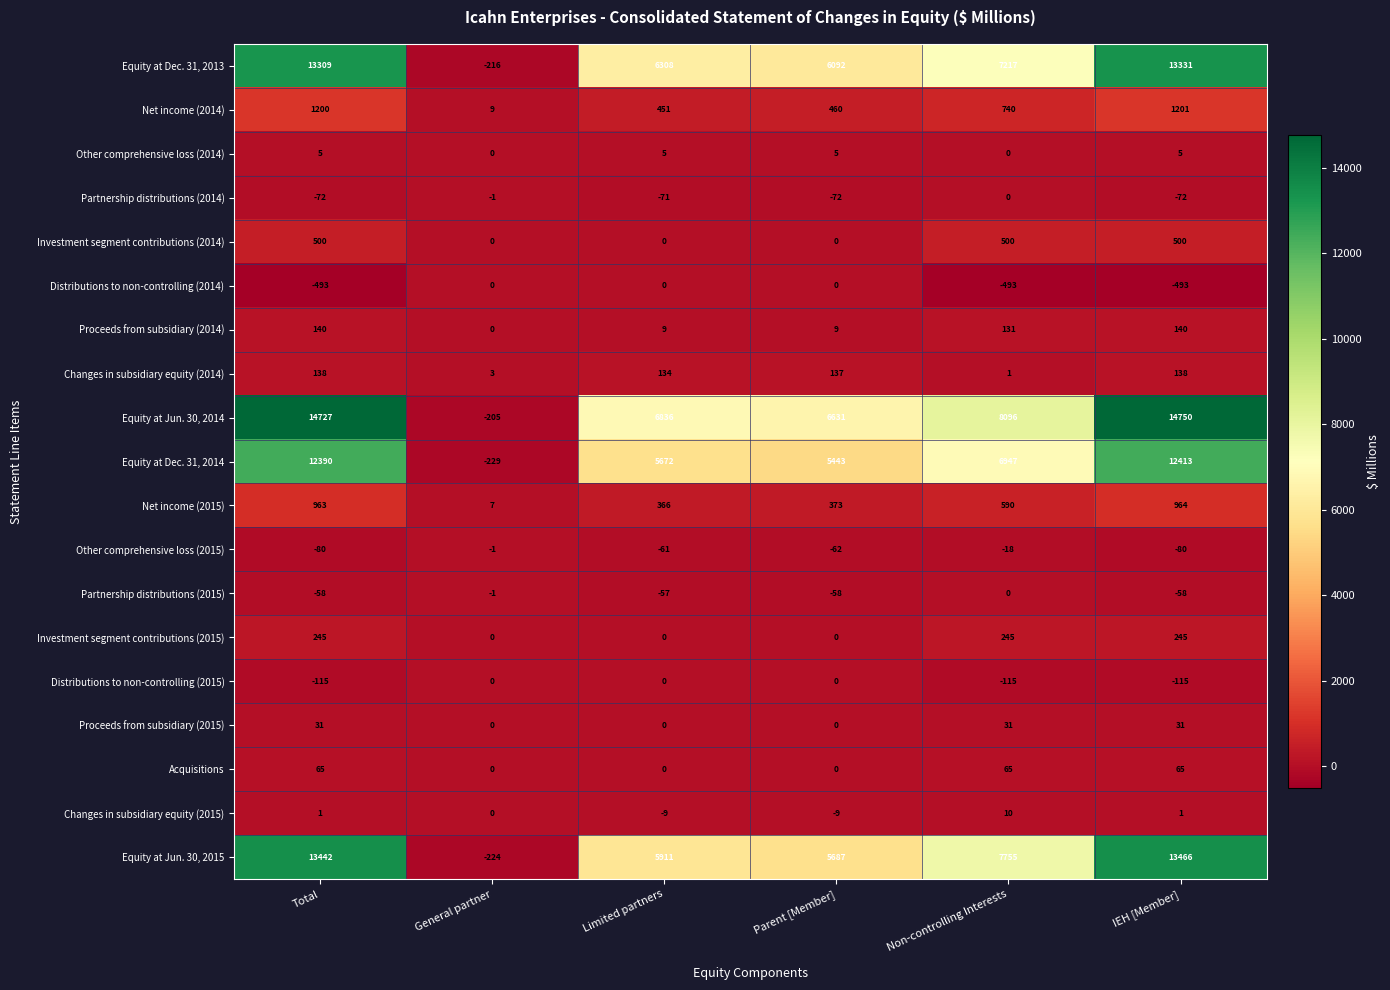

Which label corresponds to the largest value in the chart?

IEH [Member]